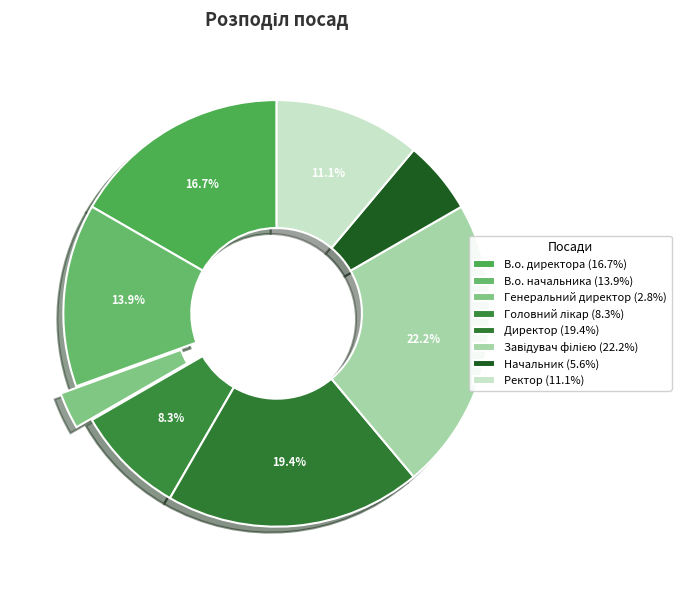

Is there a majority slice in this chart?

No